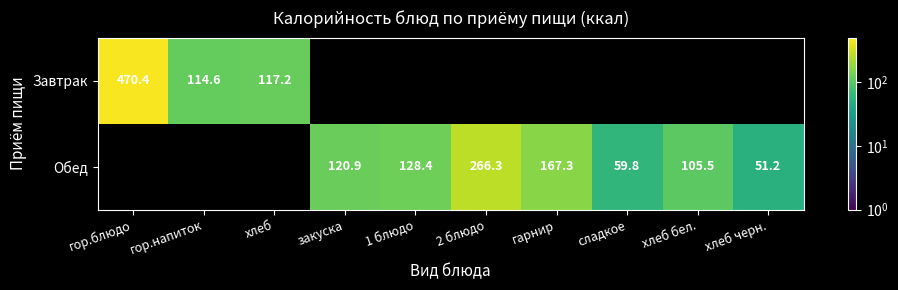

The Обед series shows 128.4 at 1 блюдо. True or false?

True